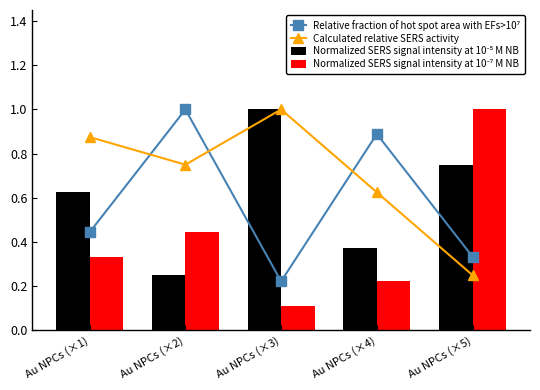

What is the minimum value shown in the chart?

0.1